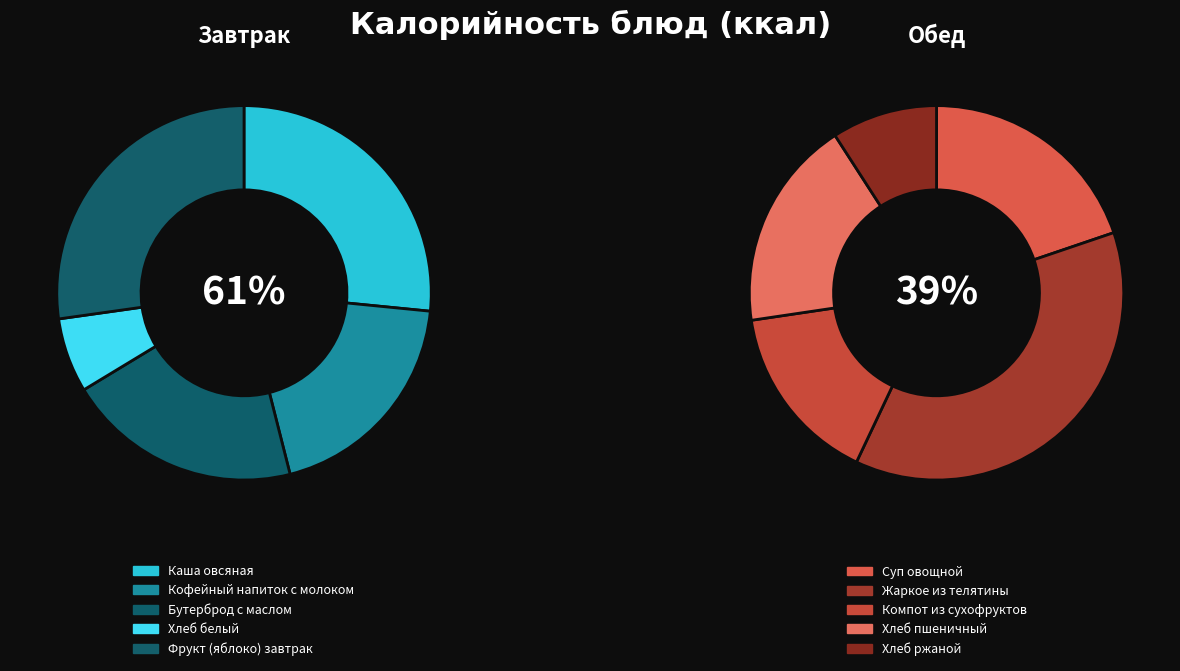

What percentage do Хлеб белый and Бутерброд с маслом together represent?

16.4%